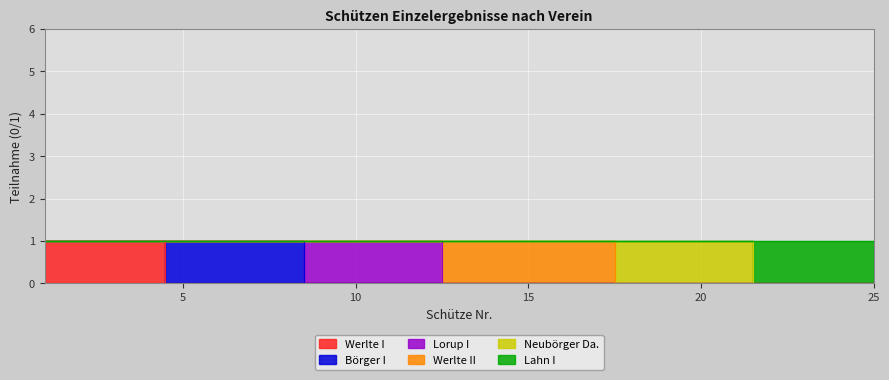

Where is Neubörger Da. nearest to the value 0?

1